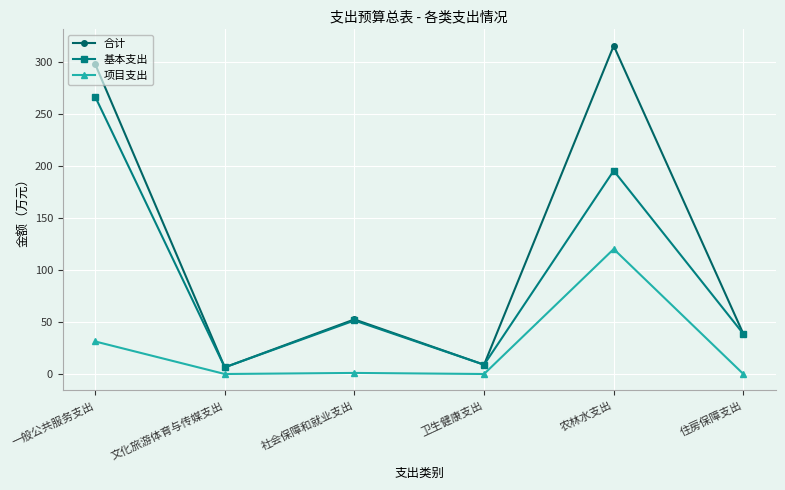

Where is the first local maximum for 基本支出?

社会保障和就业支出